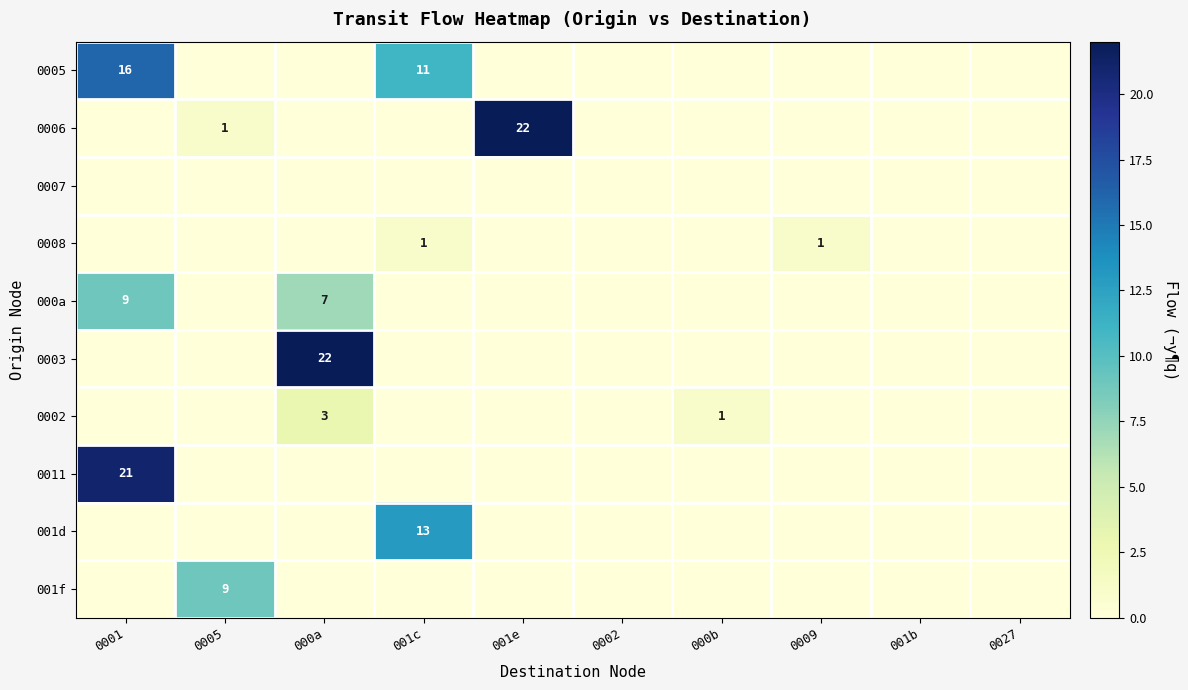

What is the difference between the 0006 values at 001e and 0005?

21